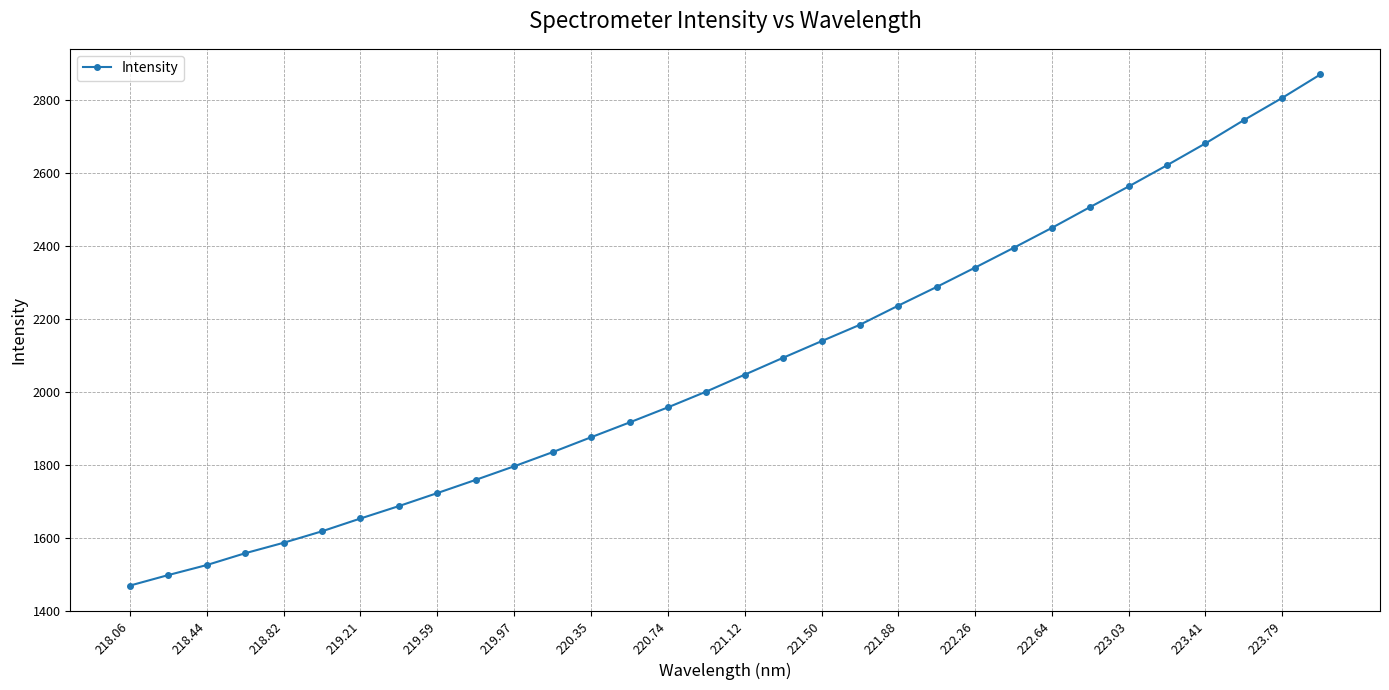

What is the value of the 2nd point from the left?

1497.9